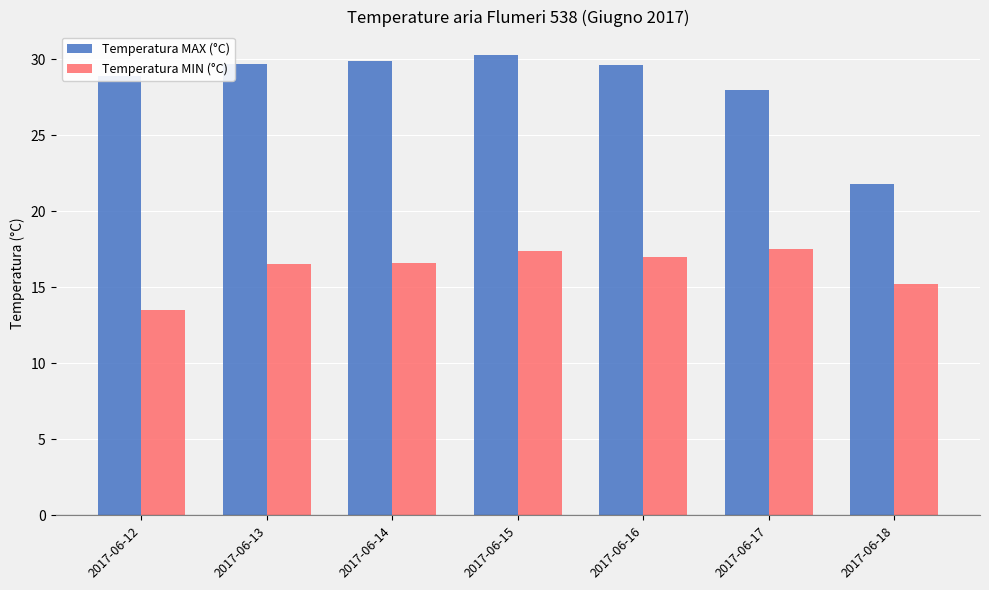

Which series has the widest spread of values?

Temperatura MAX (°C)